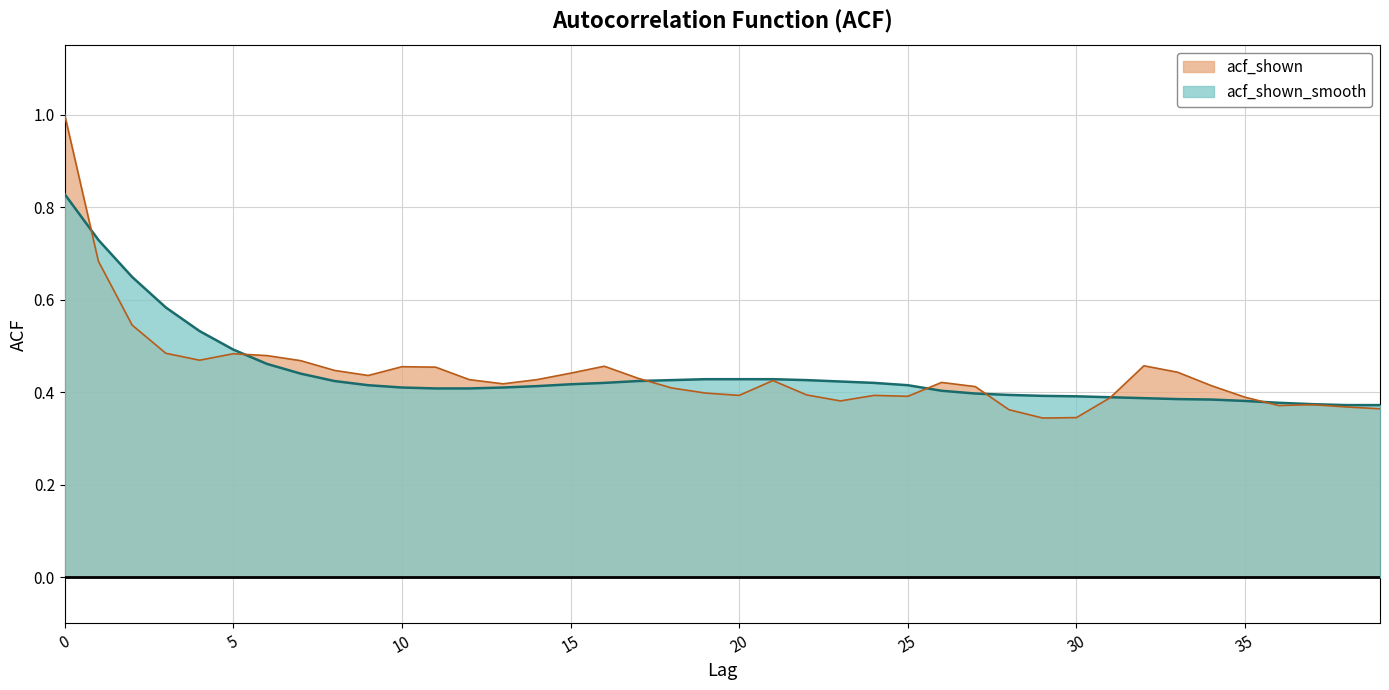

The value of acf_shown at 10 is 0.5. True or false?

True